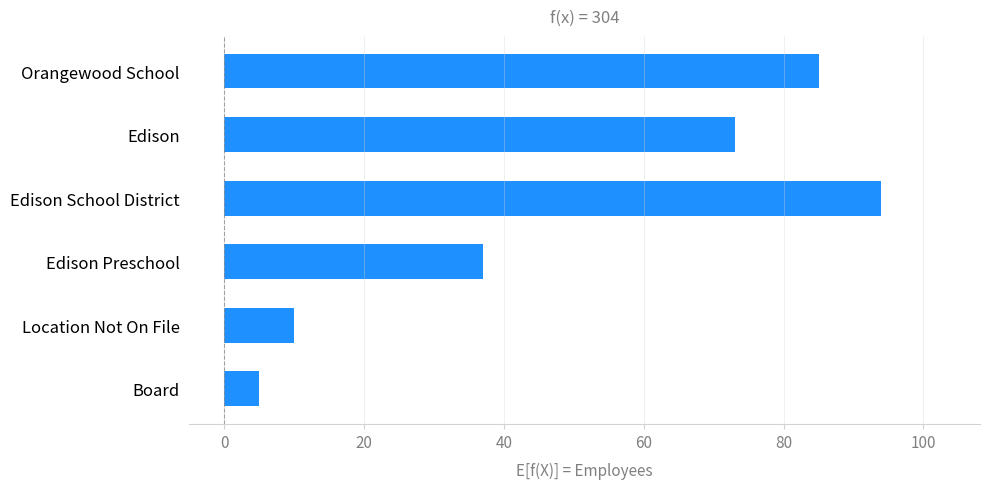

Which label corresponds to the smallest value in the chart?

Board